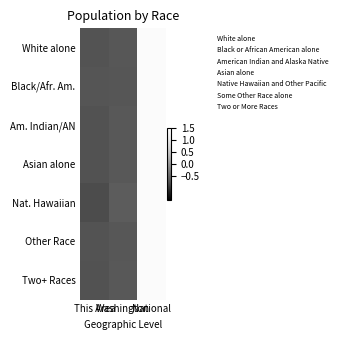

What is the difference between the highest and lowest values at Washington?

0.1